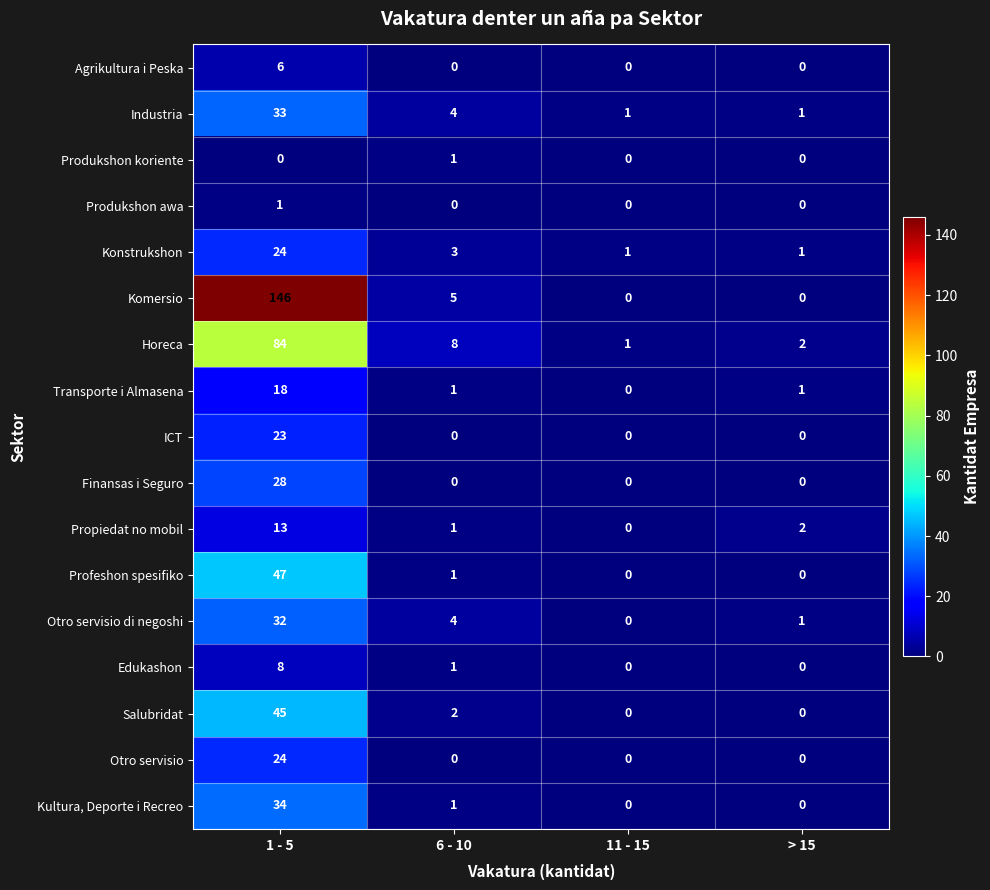

What is the average value of the Konstrukshon series?

7